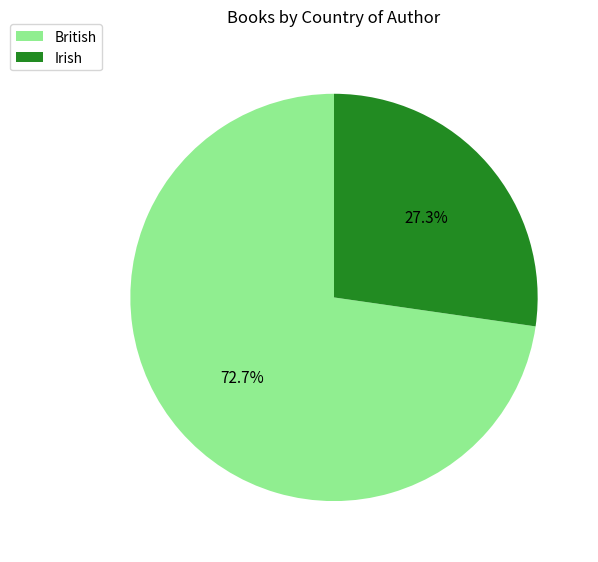

Which category accounts for the majority?

British